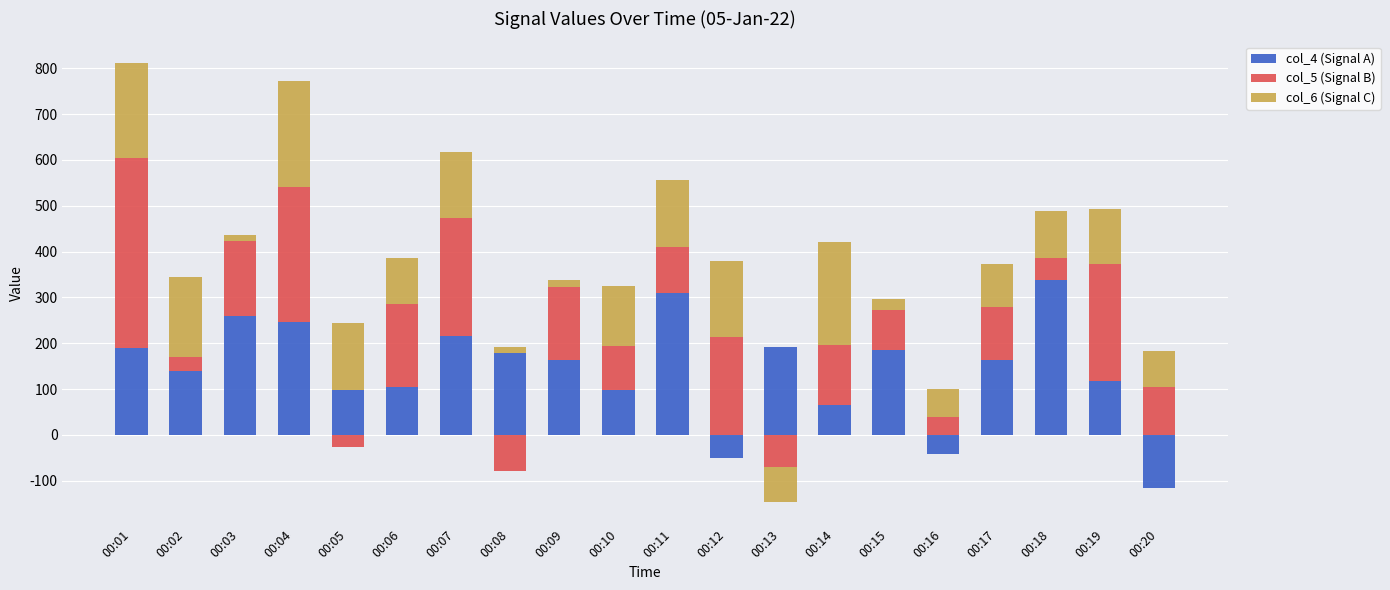

How many distinct data groups are displayed?

3